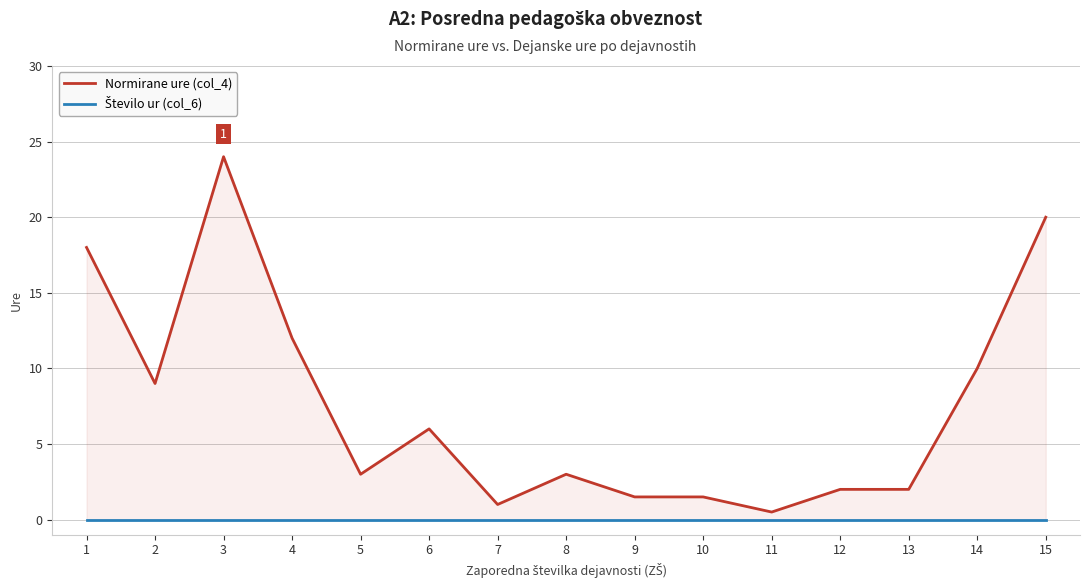

Reading left to right, list all the values displayed in this chart.

Normirane ure (col_4): 18.0	9.0	24.0	12.0	3.0	6.0	1.0	3.0	1.5	1.5	0.5	2.0	2.0	10.0	20.0
Število ur (col_6): 0.0	0.0	0.0	0.0	0.0	0.0	0.0	0.0	0.0	0.0	0.0	0.0	0.0	0.0	0.0